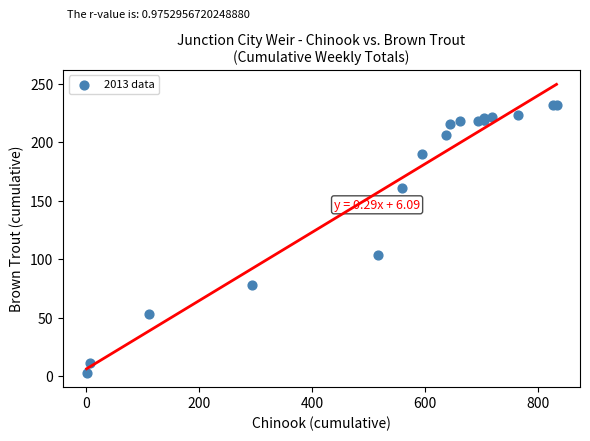

What Y value in the scatter plot is closest to 117?

104